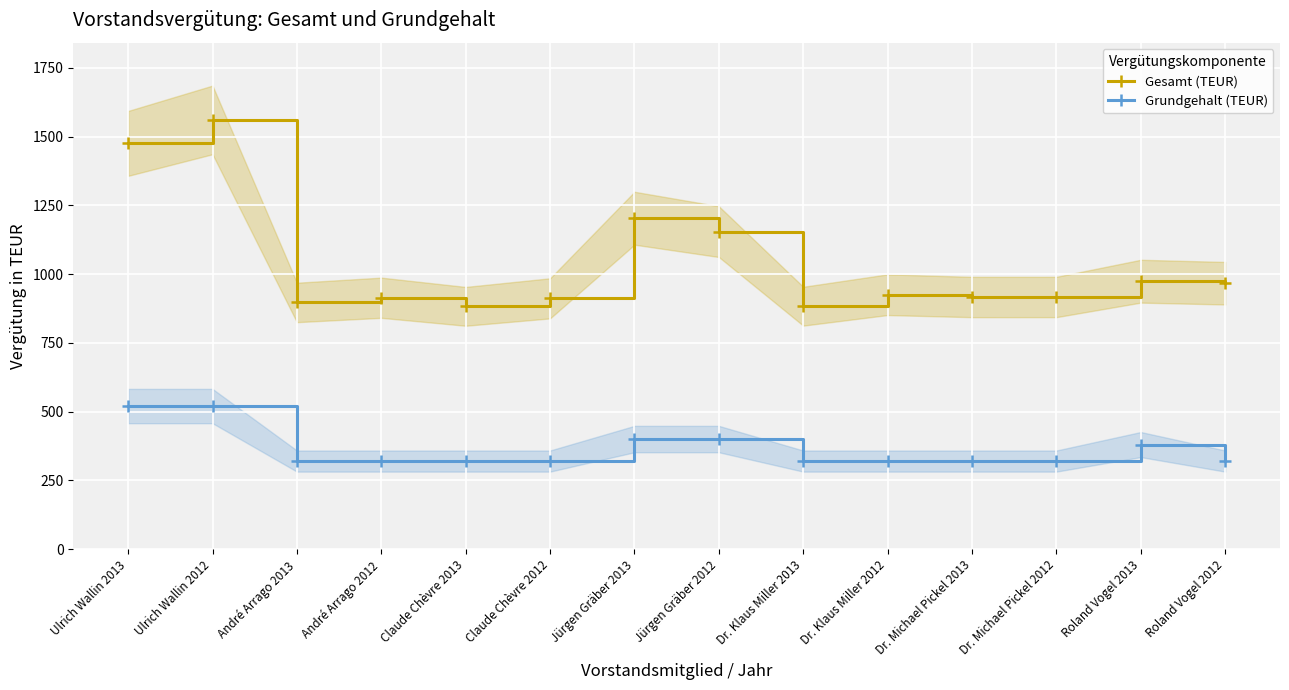

True or false: Gesamt (TEUR) and Grundgehalt (TEUR) intersect in this chart.

False